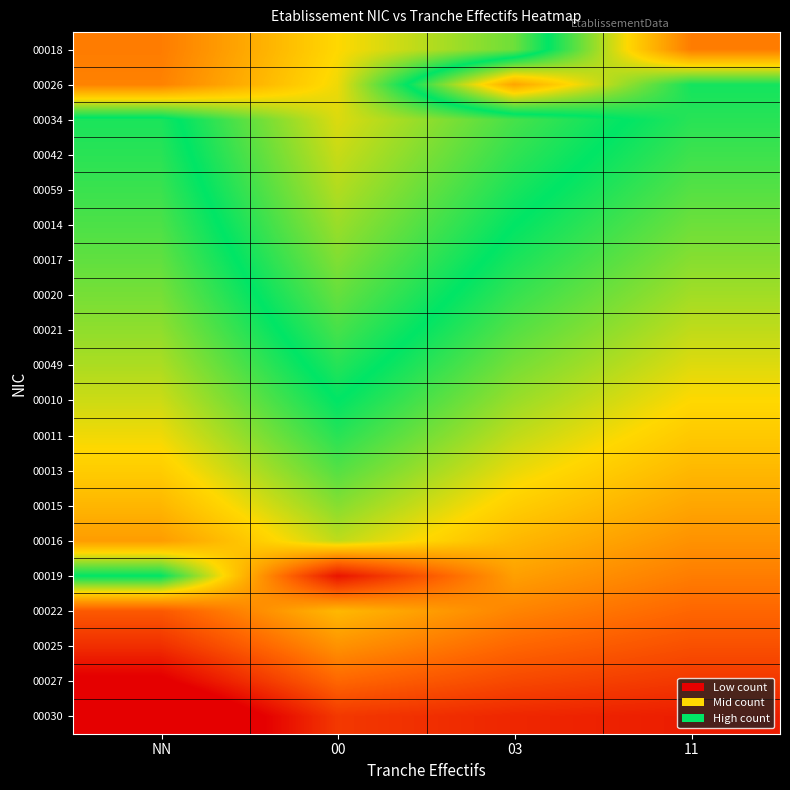

What is the greatest value displayed?

1.1